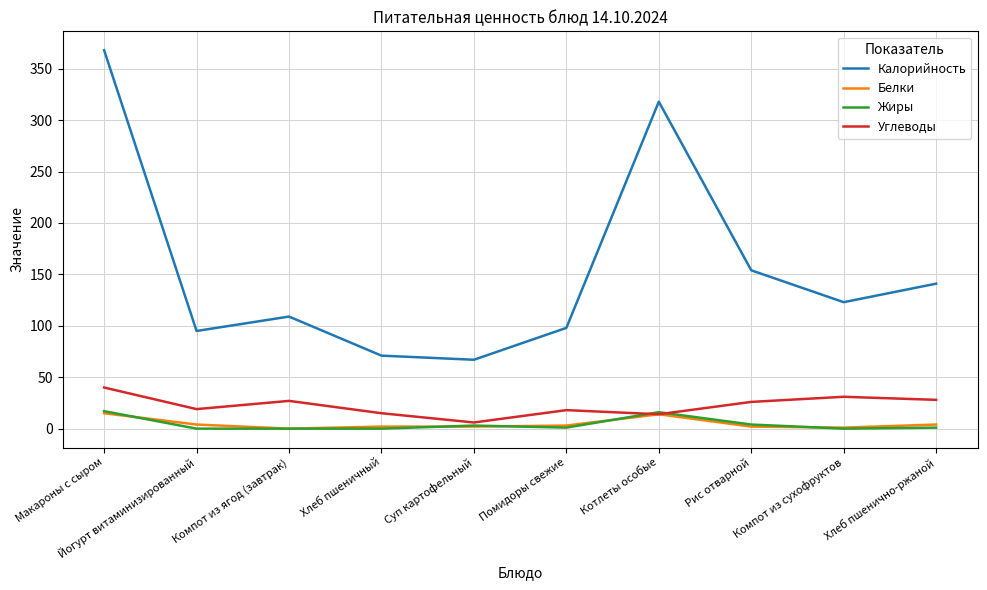

What is the difference between the Углеводы values at Хлеб пшеничный and Макароны с сыром?

25